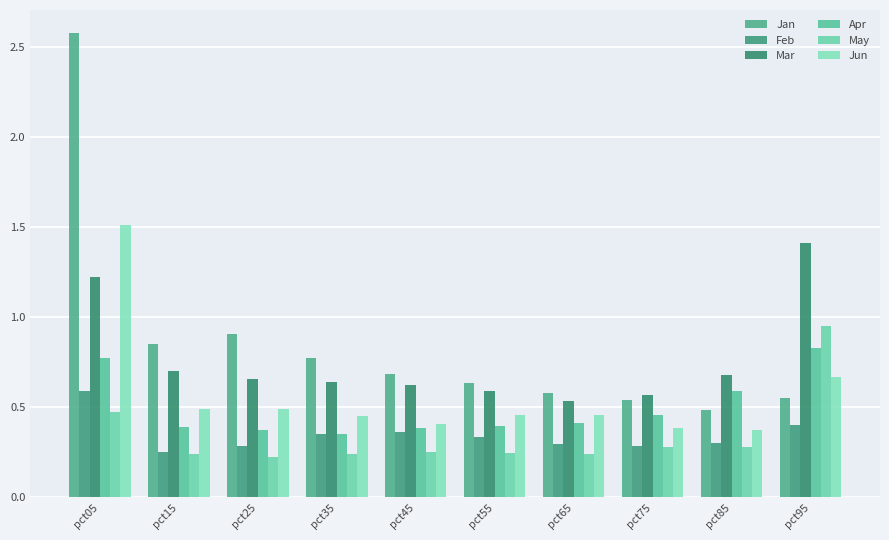

Which category has the lowest value in the Feb series?

pct15